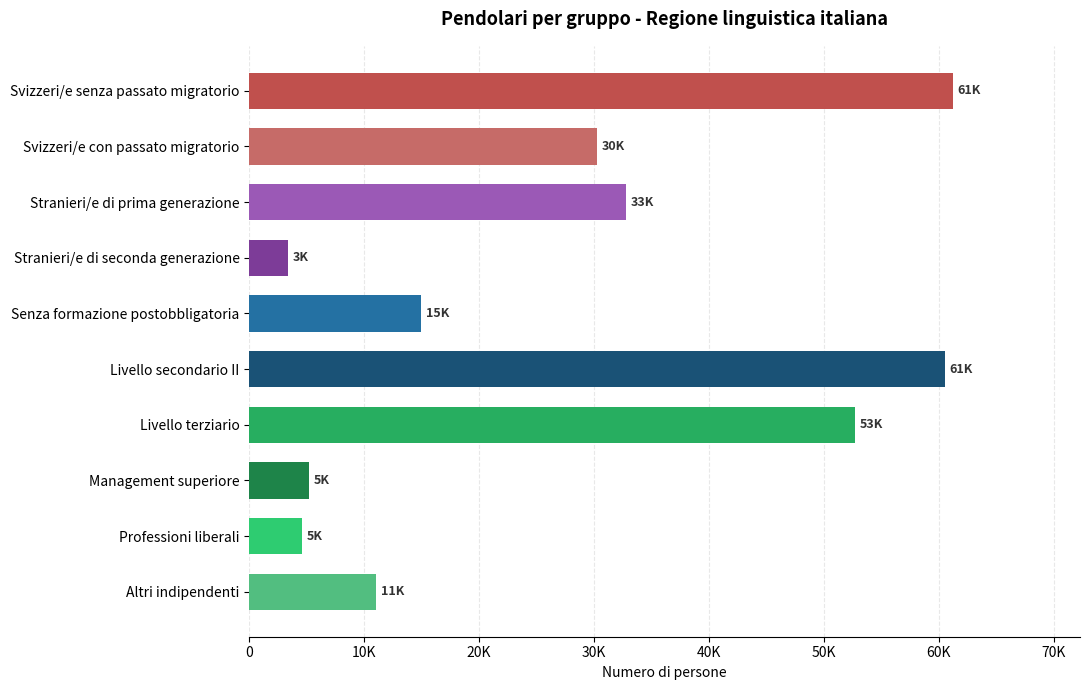

How many data points does each series have?

10